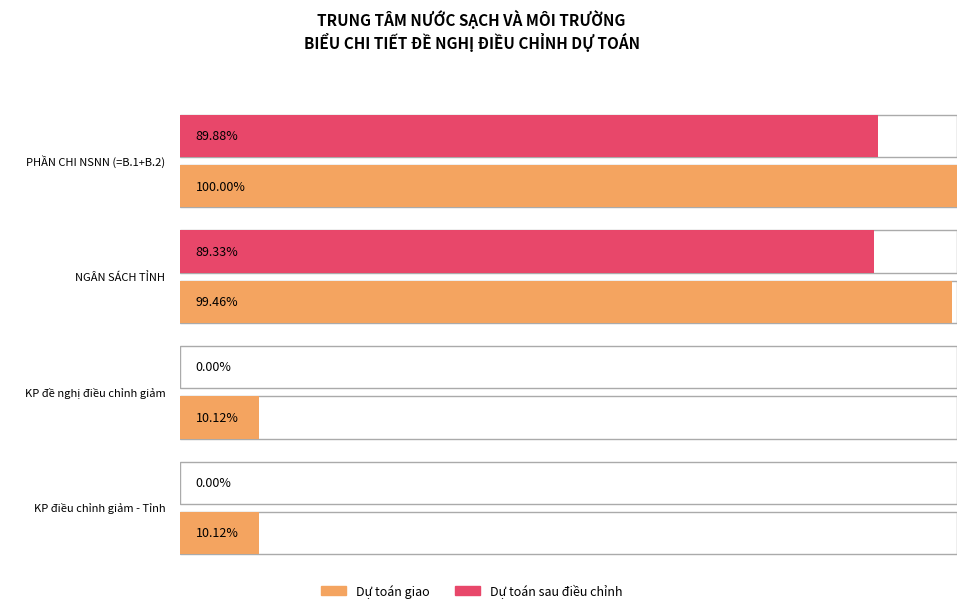

How many distinct data groups are displayed?

2